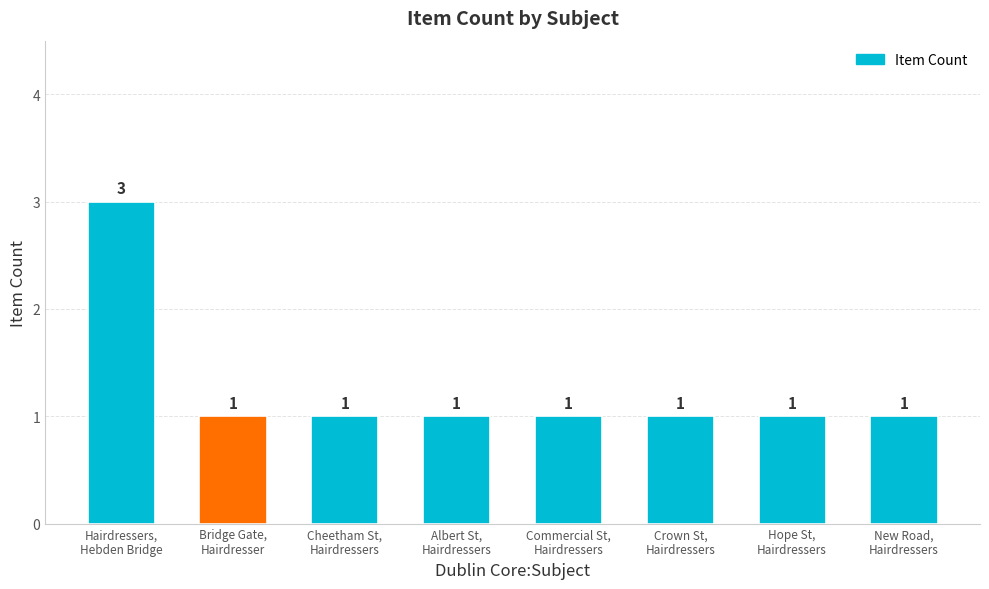

What is the maximum value shown in the chart?

3